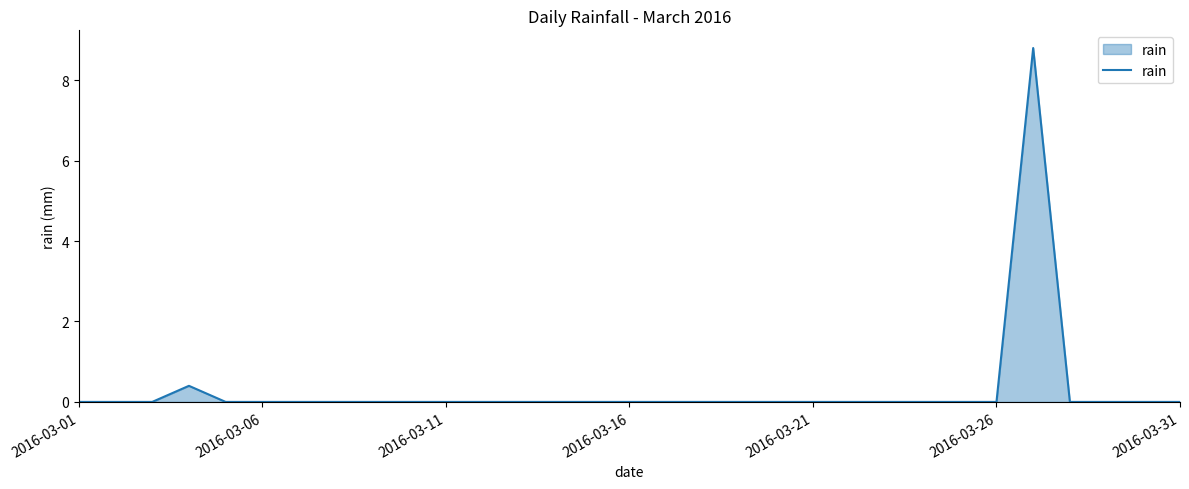

What is the difference between the maximum and minimum values?

8.8